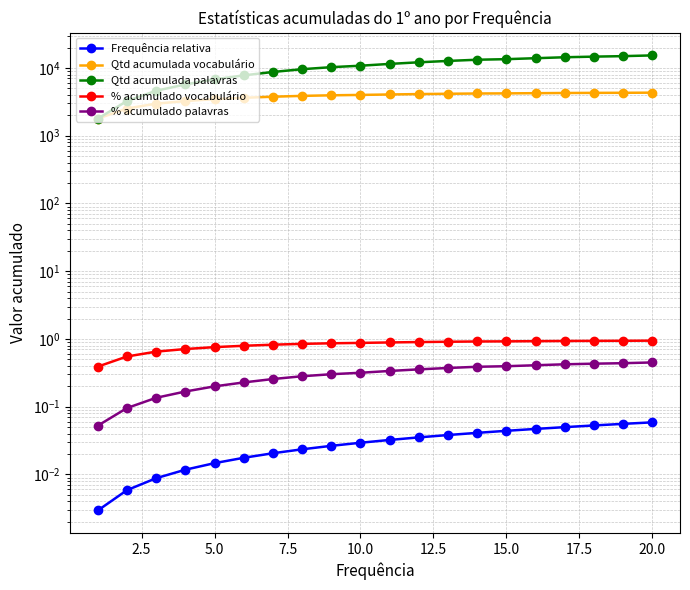

True or false: % acumulado vocabulário and Qtd acumulada palavras intersect in this chart.

False